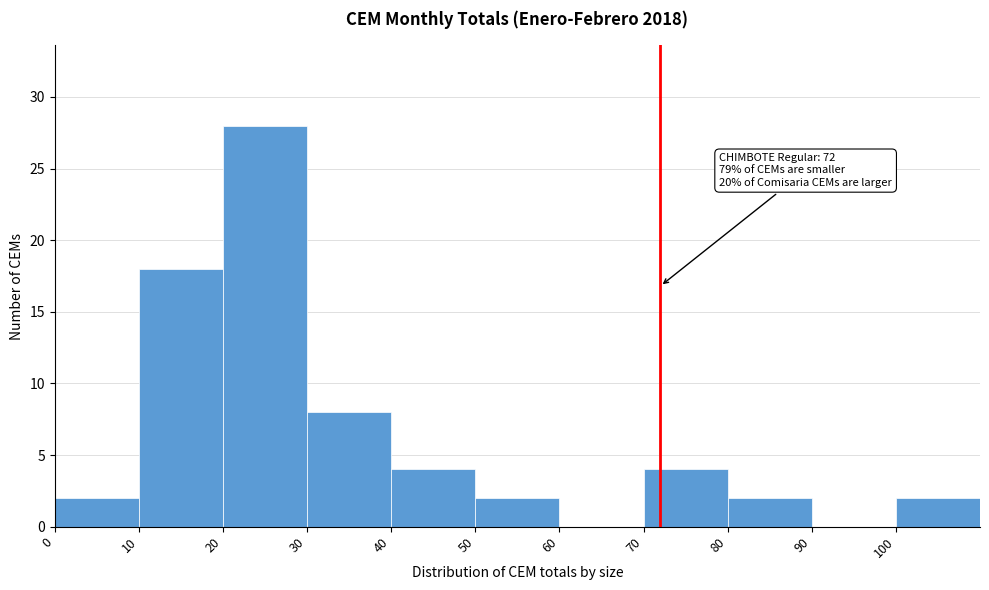

Which range on the x-axis has the tallest bar?

20 to 30